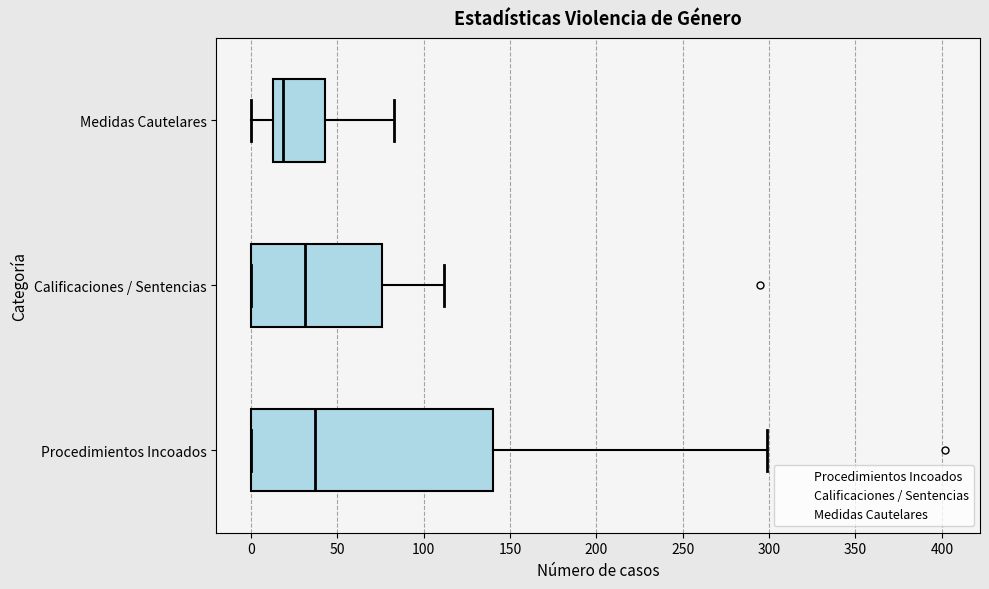

Reading bottom to top, read every box against the x-axis: the position of its median line, the range the box covers, and the ends of its whiskers. The values are not printed on the chart, so give them approximately, as read against the axis.

Procedimientos Incoados: median 35, box 0 to 140, whiskers 0 to 300
Calificaciones / Sentencias: median 30, box 0 to 75, whiskers 0 to 110
Medidas Cautelares: median 20, box 15 to 45, whiskers 0 to 85